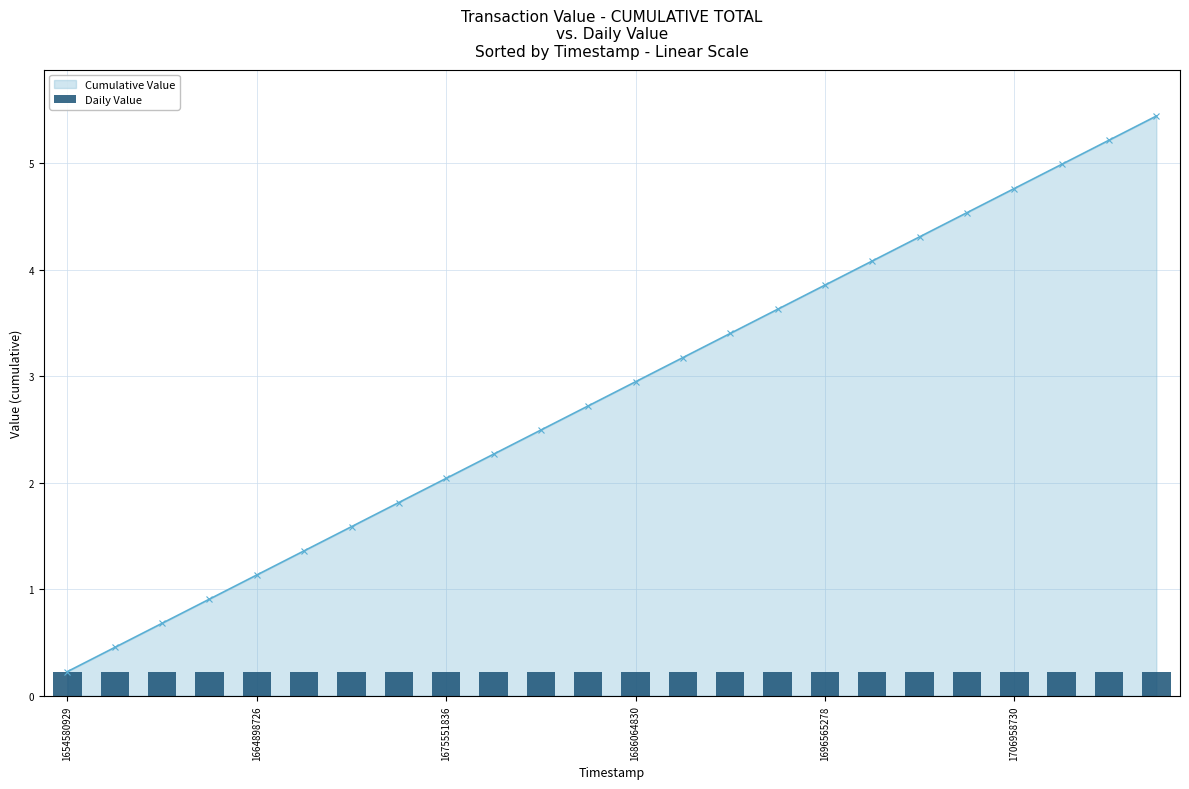

What is the difference between the maximum and minimum values?

5.2